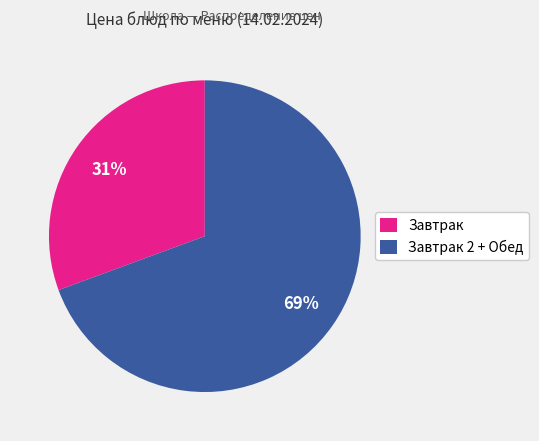

What percentage is the Завтрак slice, to the nearest percent?

31%